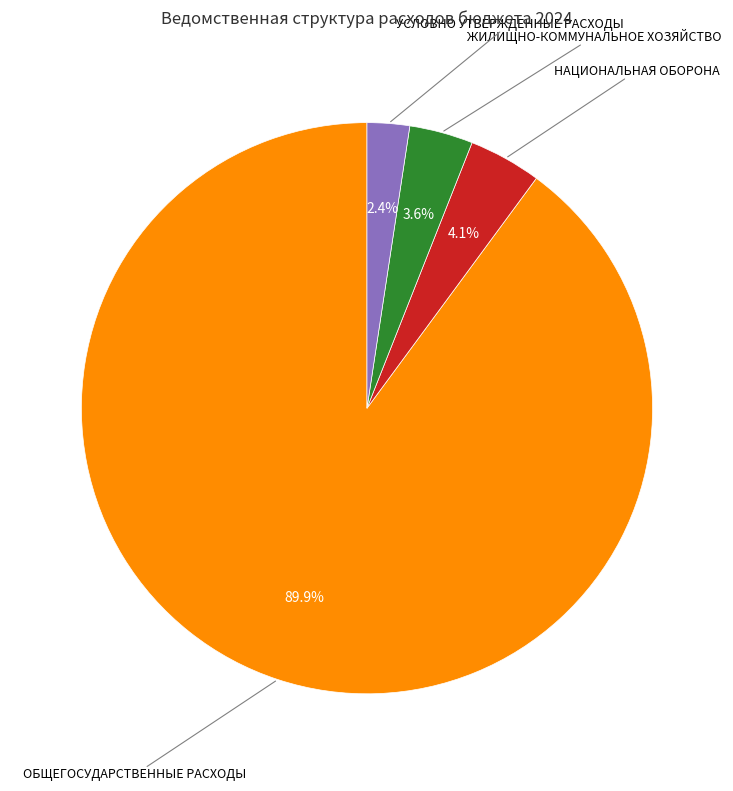

Is there a majority slice in this chart?

Yes